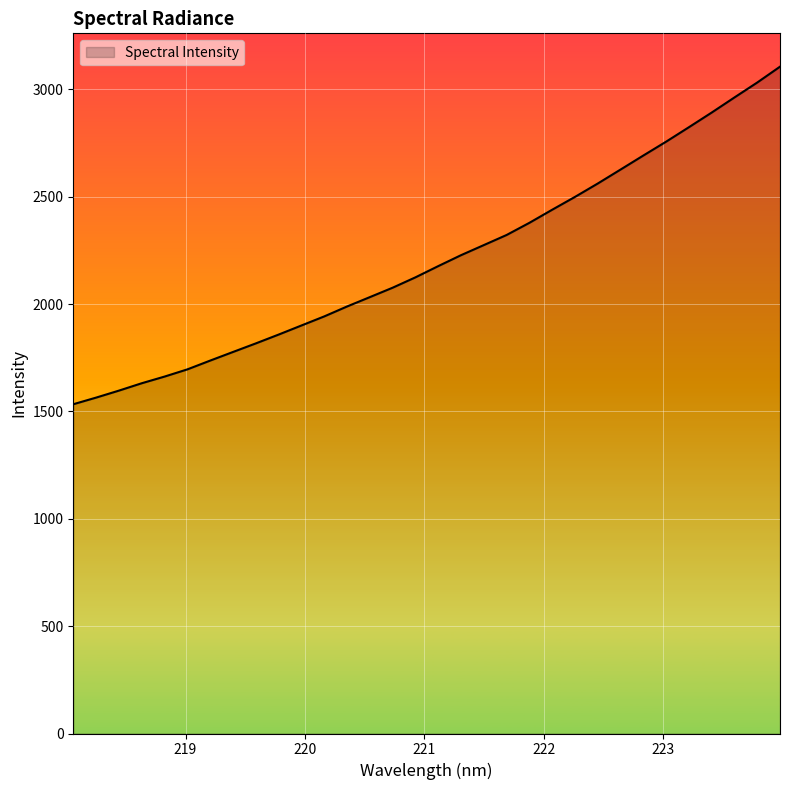

How many lines are shown in the chart?

1